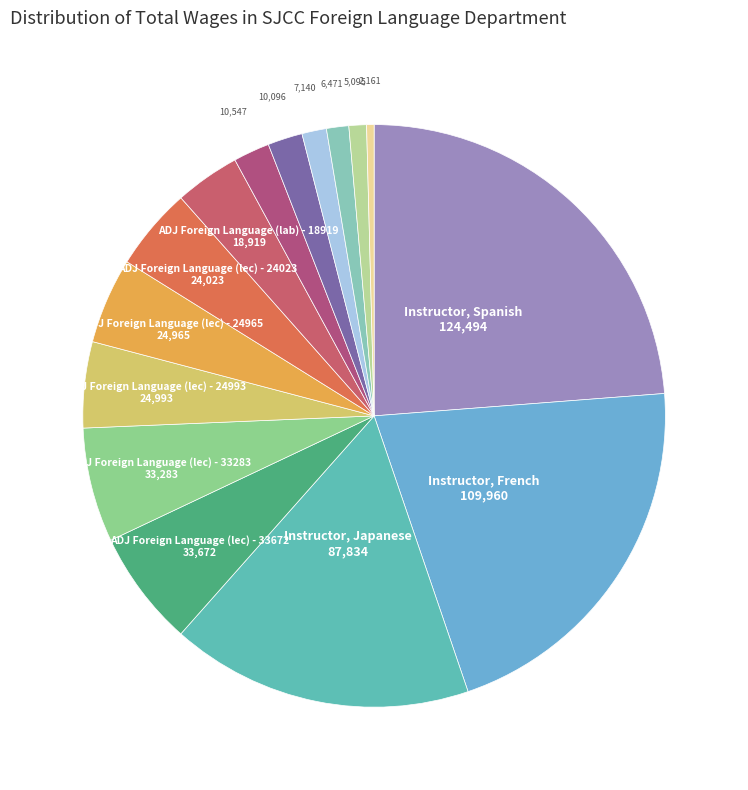

To the nearest percent, what is the average slice percentage?

7%